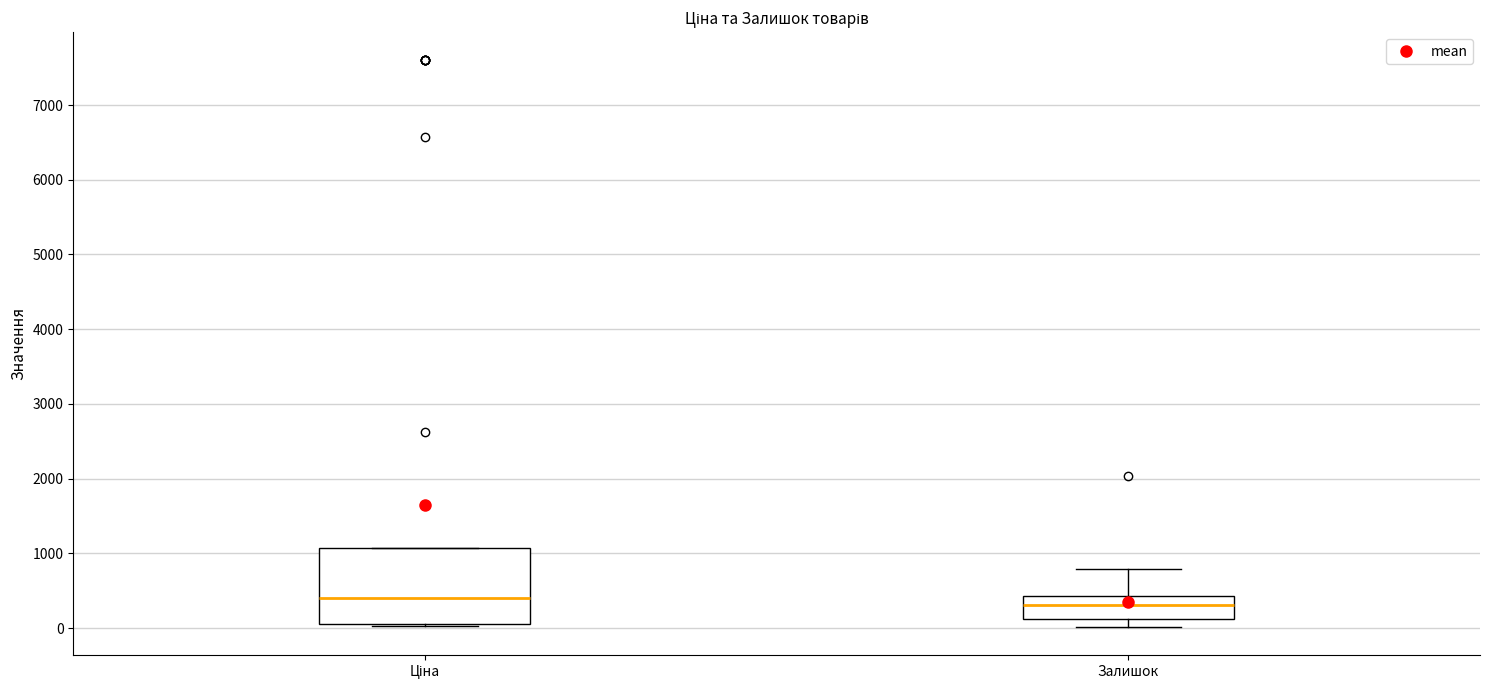

Reading left to right, transcribe this box plot: for each box, give where its median line is, the range the box spans, and where its two whiskers end, as read against the y-axis. The values are not printed on the chart, so give them approximately, as read against the axis.

Ціна: median 400, box 100 to 1100, whiskers 0 to 1100
Залишок: median 300, box 100 to 400, whiskers 0 to 800